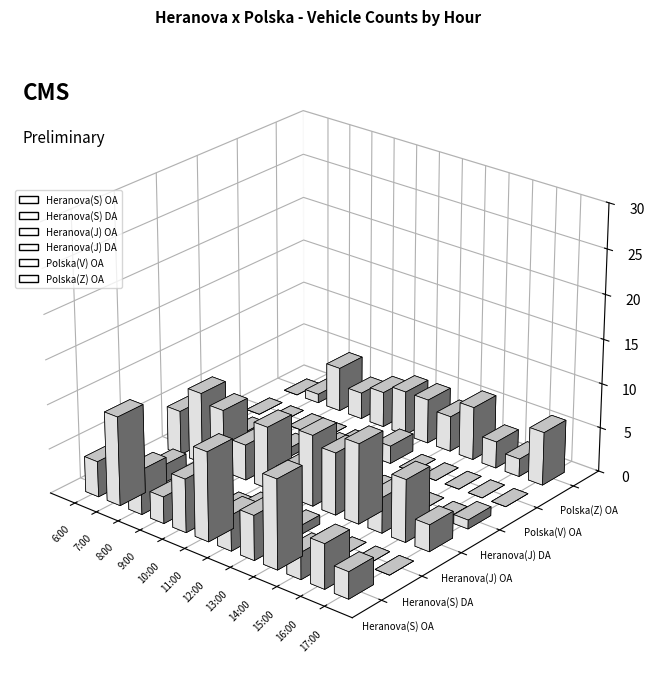

Reading right to left, extract all data points from this chart.

Heranova(S) OA: 3	5	3	10	5	4	10	6	3	5	10	4
Heranova(S) DA: 0	0	0	0	1	2	1	0	0	0	2	0
Heranova(J) OA: 3	7	4	9	7	8	3	7	4	7	8	5
Heranova(J) DA: 1	0	0	0	0	0	3	0	1	1	1	1
Polska(V) OA: 0	0	0	0	0	2	0	0	0	0	0	0
Polska(Z) OA: 6	2	3	6	4	5	5	4	3	5	1	0